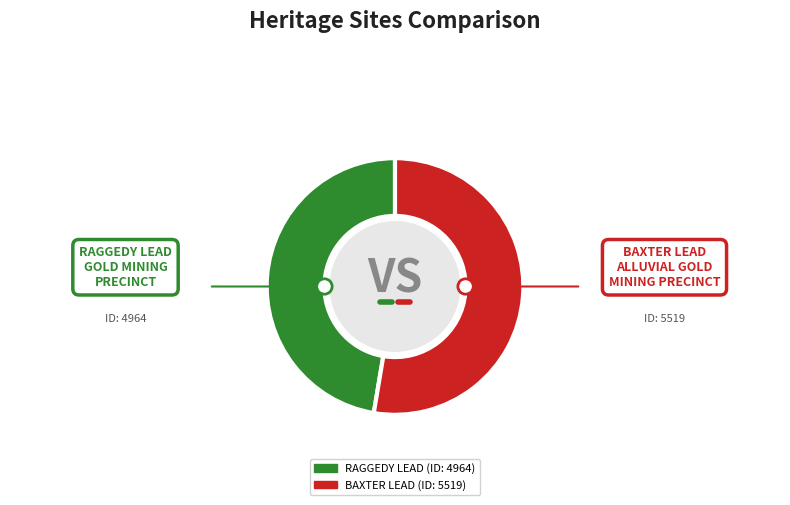

True or false: BAXTER LEAD ALLUVIAL GOLD MINING PRECINCT accounts for 43% of the total.

False